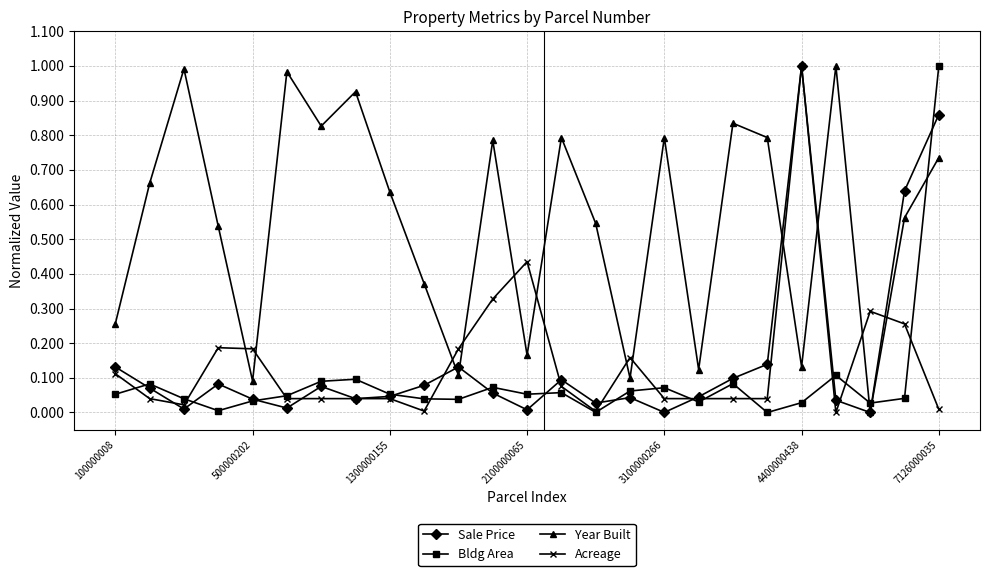

How many interior local valleys does the Year Built series have?

8